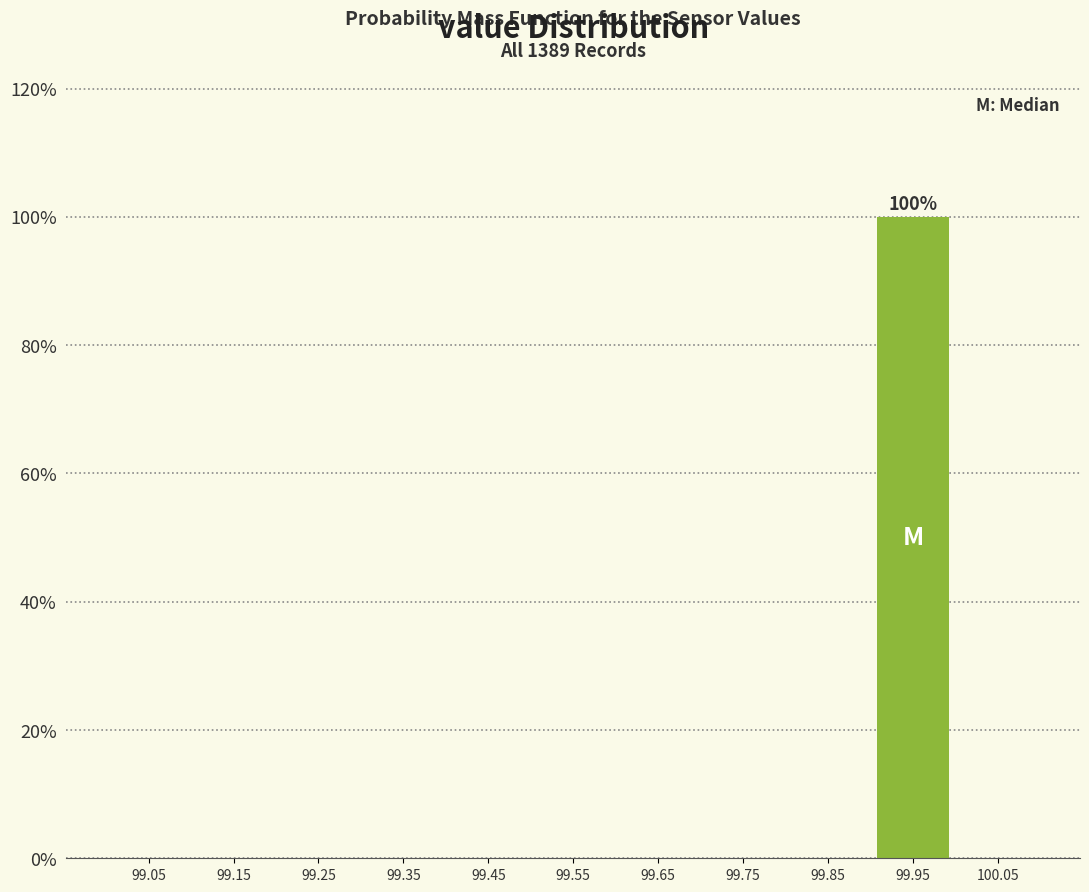

Over which range of the x-axis is the bar tallest?

99.9 to 100.0